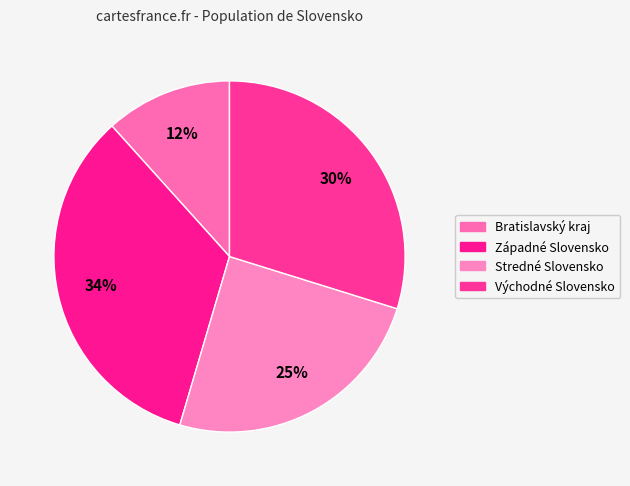

Which has a higher value, Bratislavský kraj or Stredné Slovensko?

Stredné Slovensko